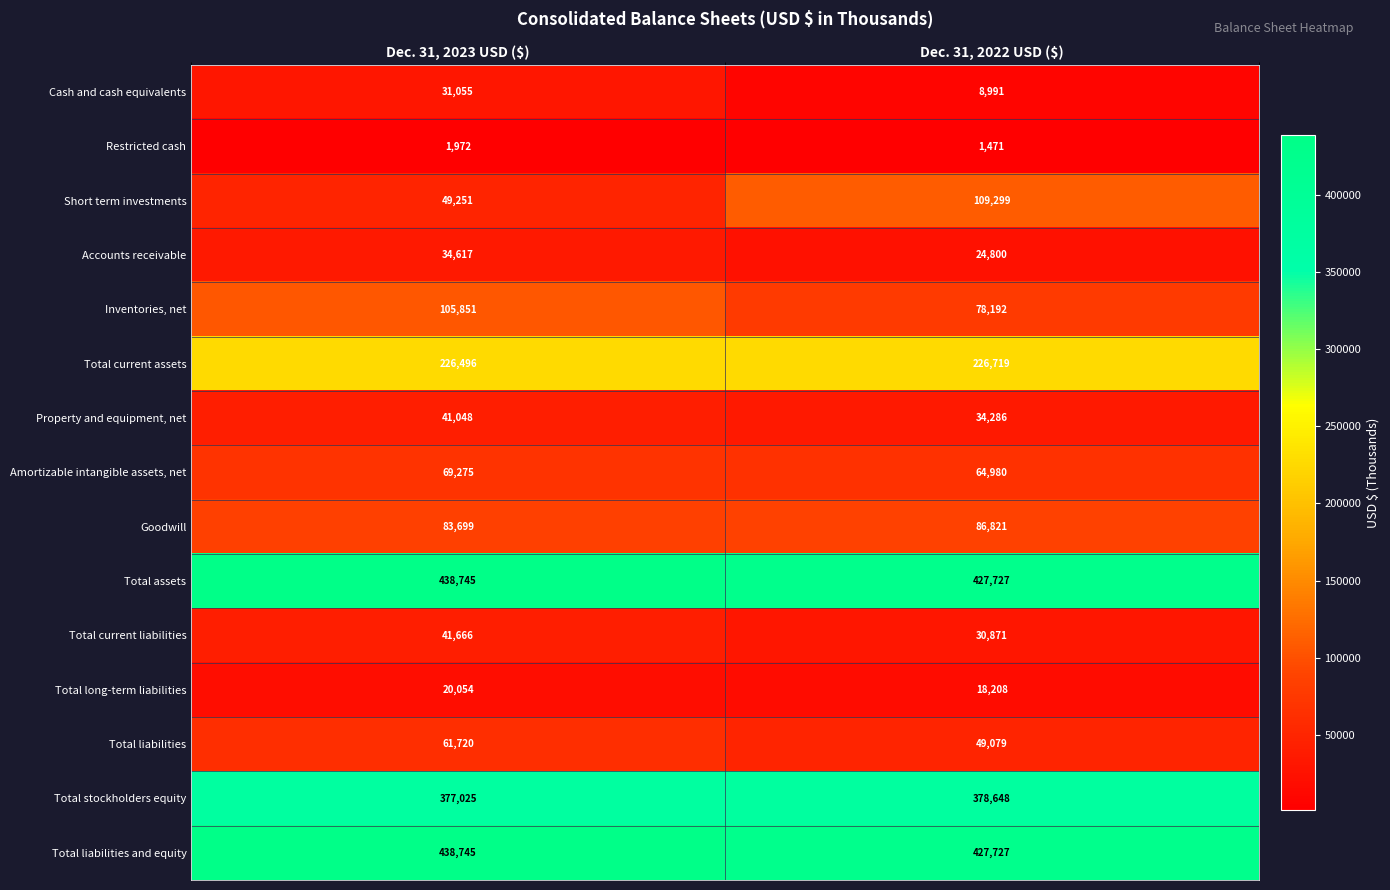

At how many categories does at least one series exceed 189797?

2